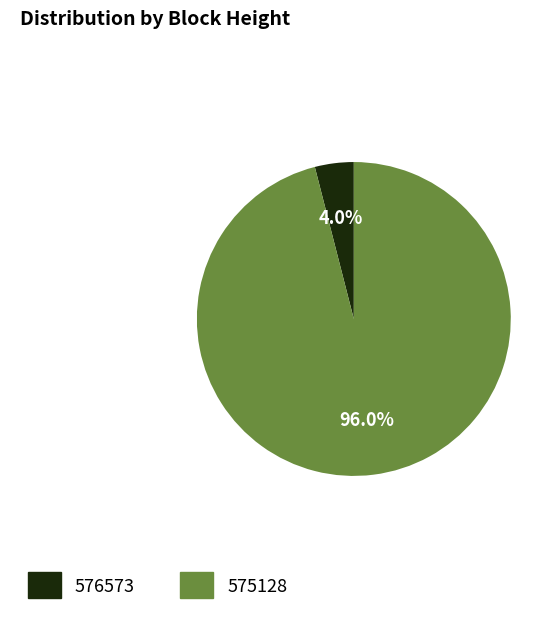

What is the smallest slice in the pie chart?

576573